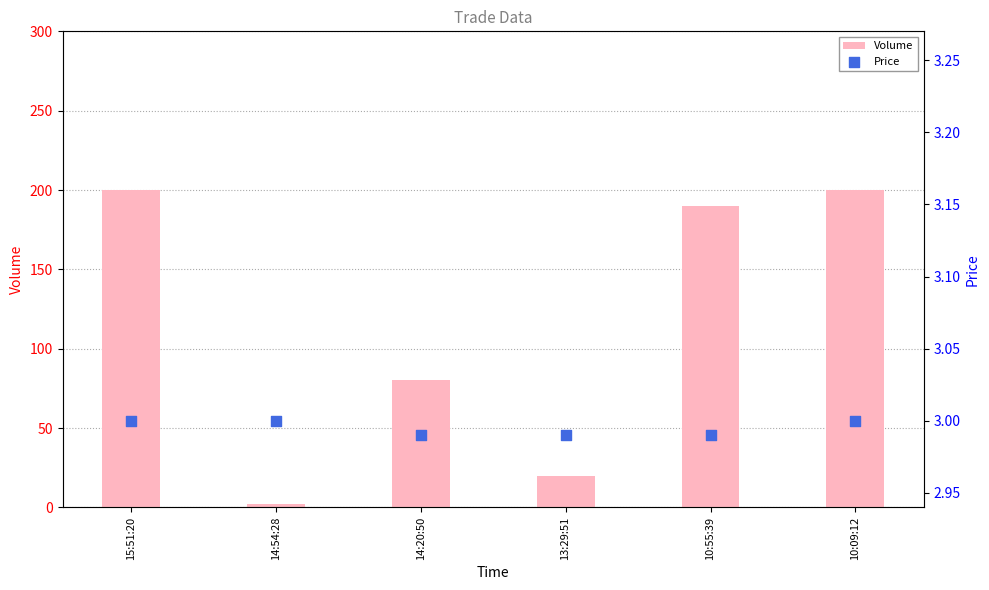

Is the value of Volume at 13:29:51 greater than the value of Price at 14:54:28?

Yes